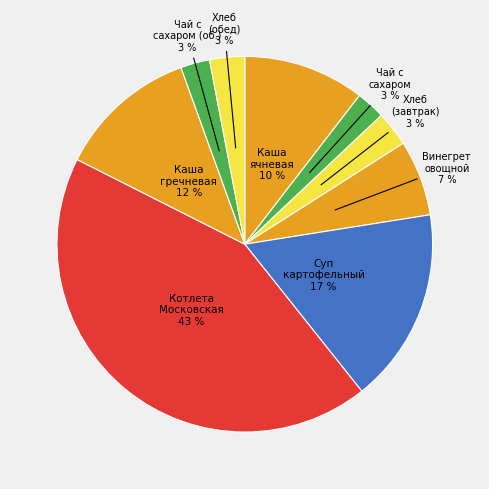

Rank the categories by value from highest to lowest.

Котлета Московская, Суп картофельный с макаронными изделиями, Каша гречневая с маслом, Каша жидкая молочная (ячневая, с маслом), Винегрет овощной, Хлеб пшеничный (завтрак), Хлеб пшеничный (обед), Чай с сахаром (завтрак), Чай с сахаром (обед)